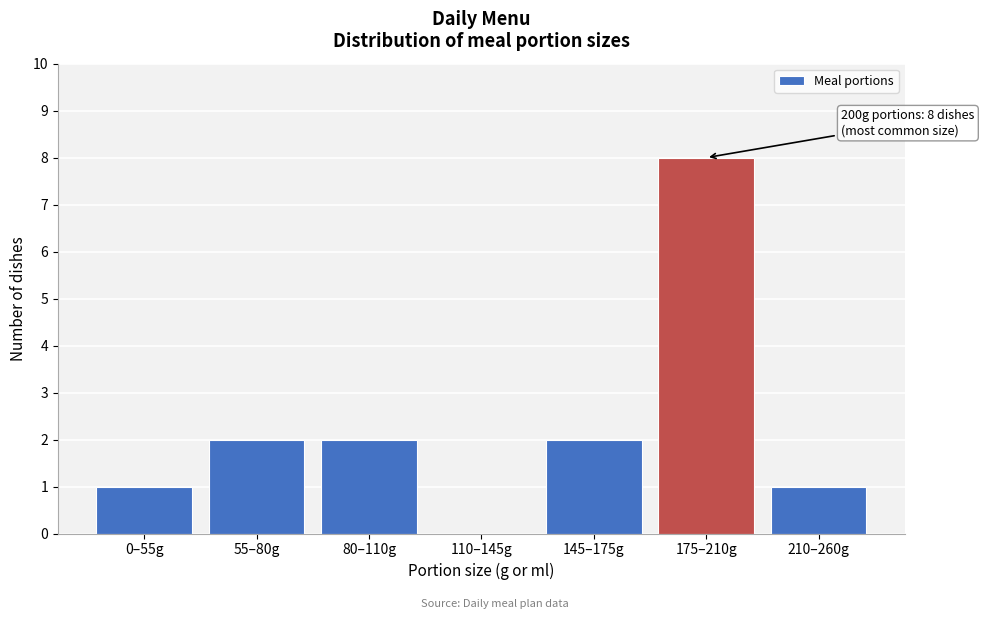

What is the sum of all values?

16